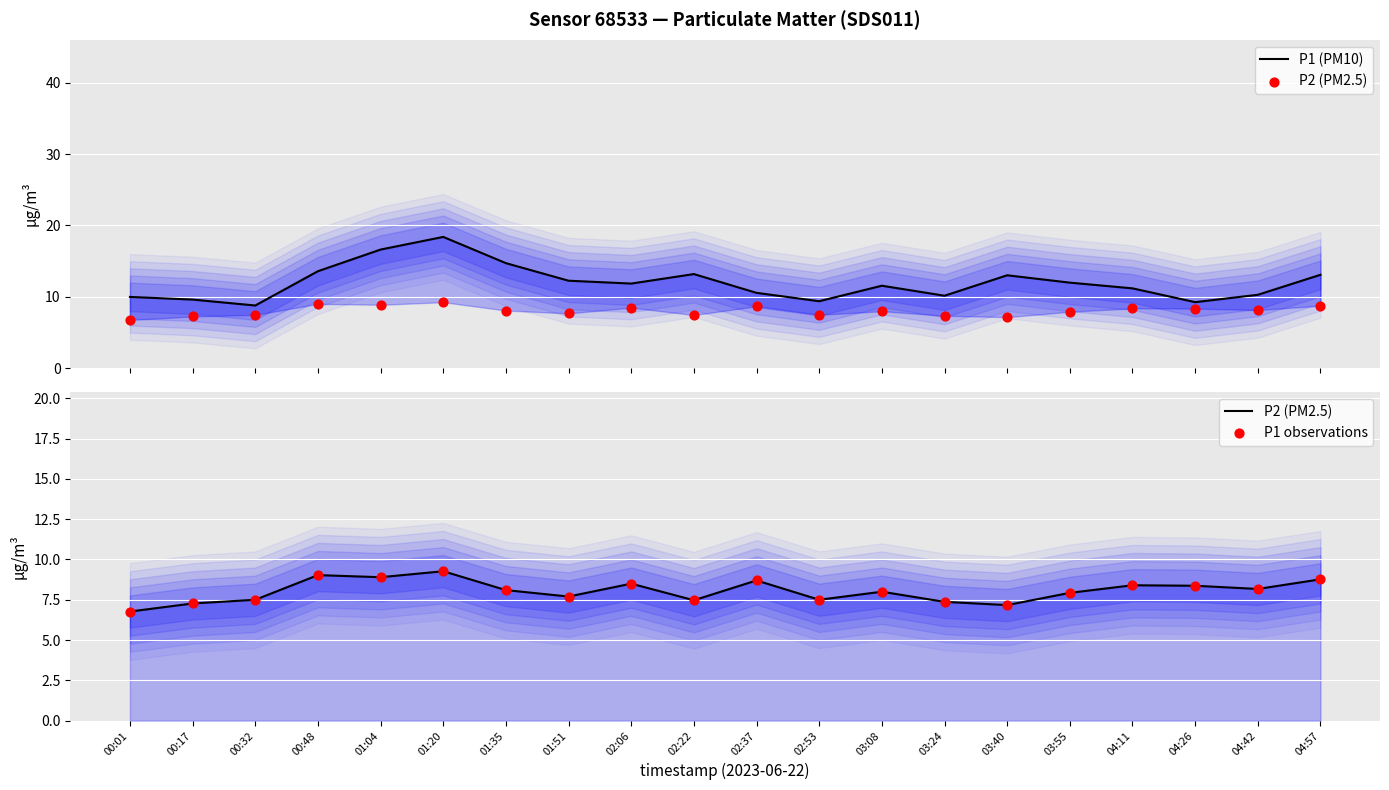

Which series contains the highest Y value?

P1 (PM10)